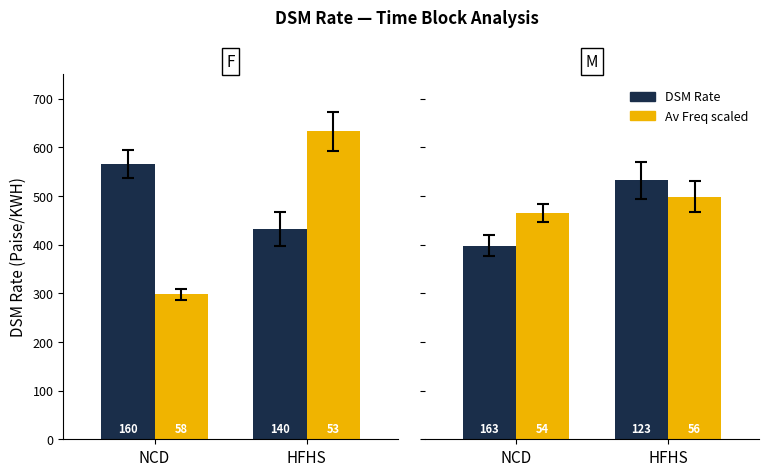

Is it true that Dark equals 633.9 at NCD?

False